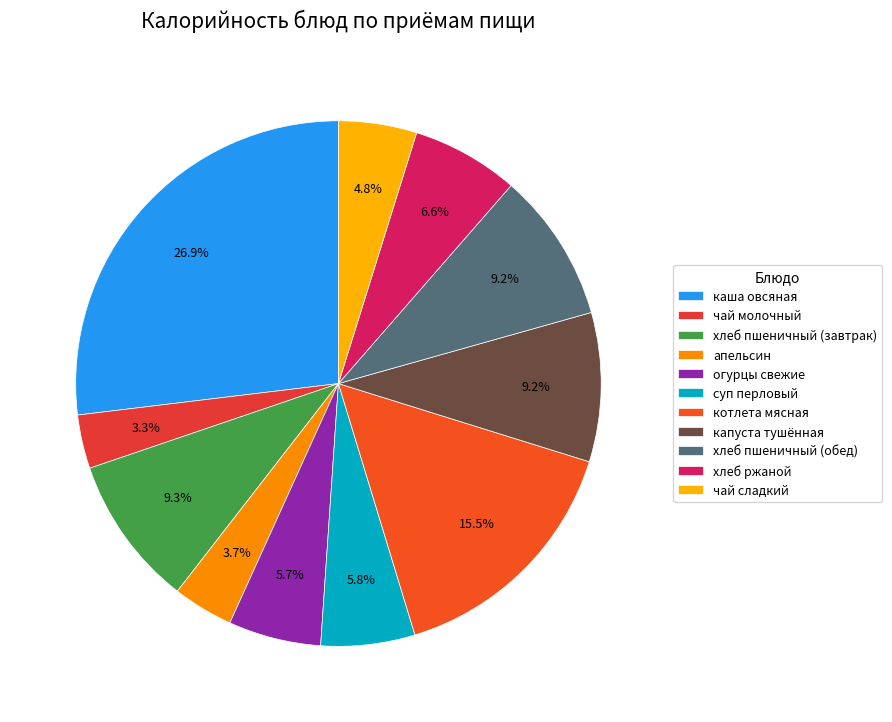

What is the total percentage of огурцы свежие and суп перловый?

11.5%